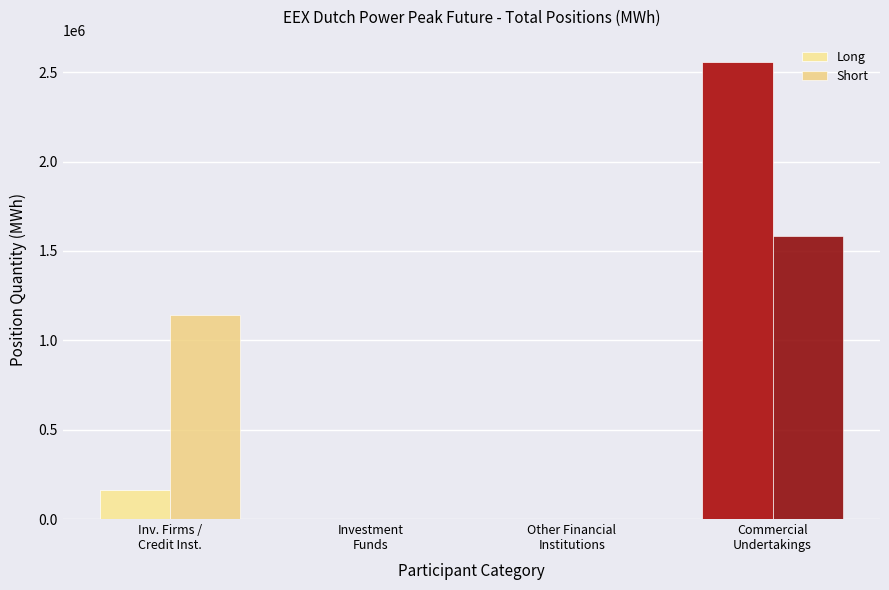

What is the total value across all series at Inv. Firms /
Credit Inst.?

1299540